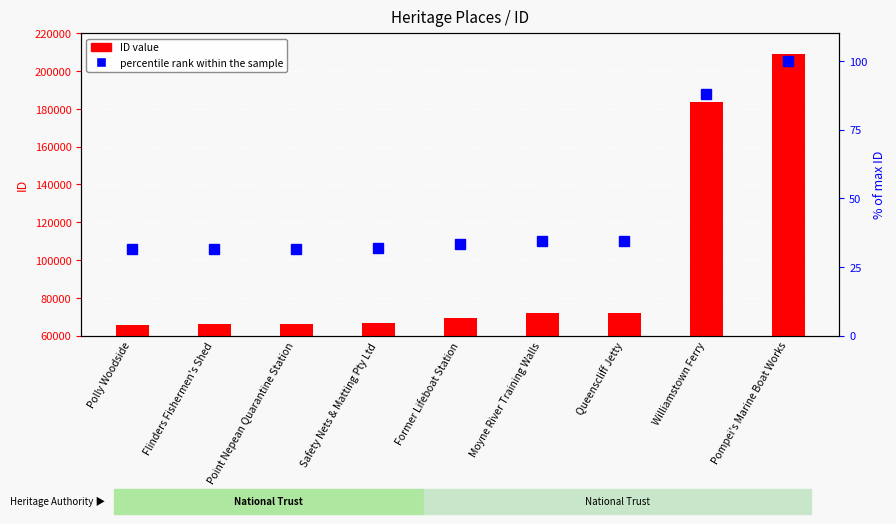

List the series in order of their peak value, highest first.

ID, percentile rank within the sample